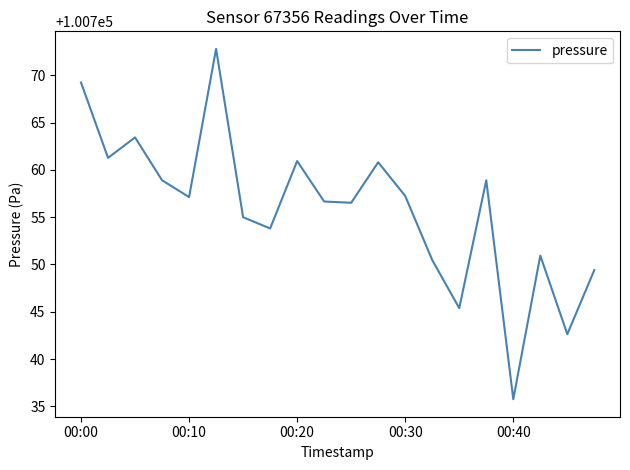

True or false: the data has more than 0 interior local peaks.

True